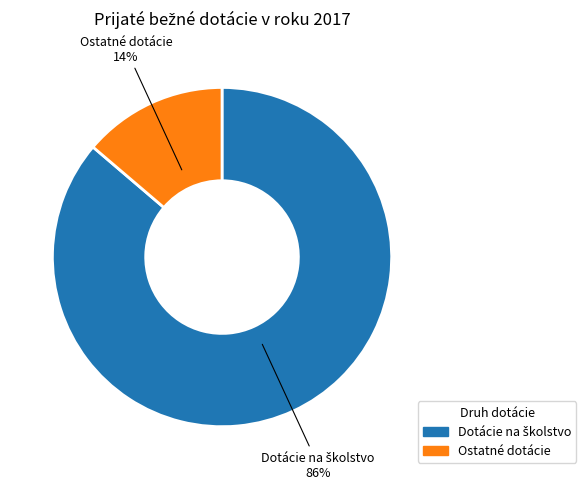

Is there any slice that represents more than half of the pie?

Yes